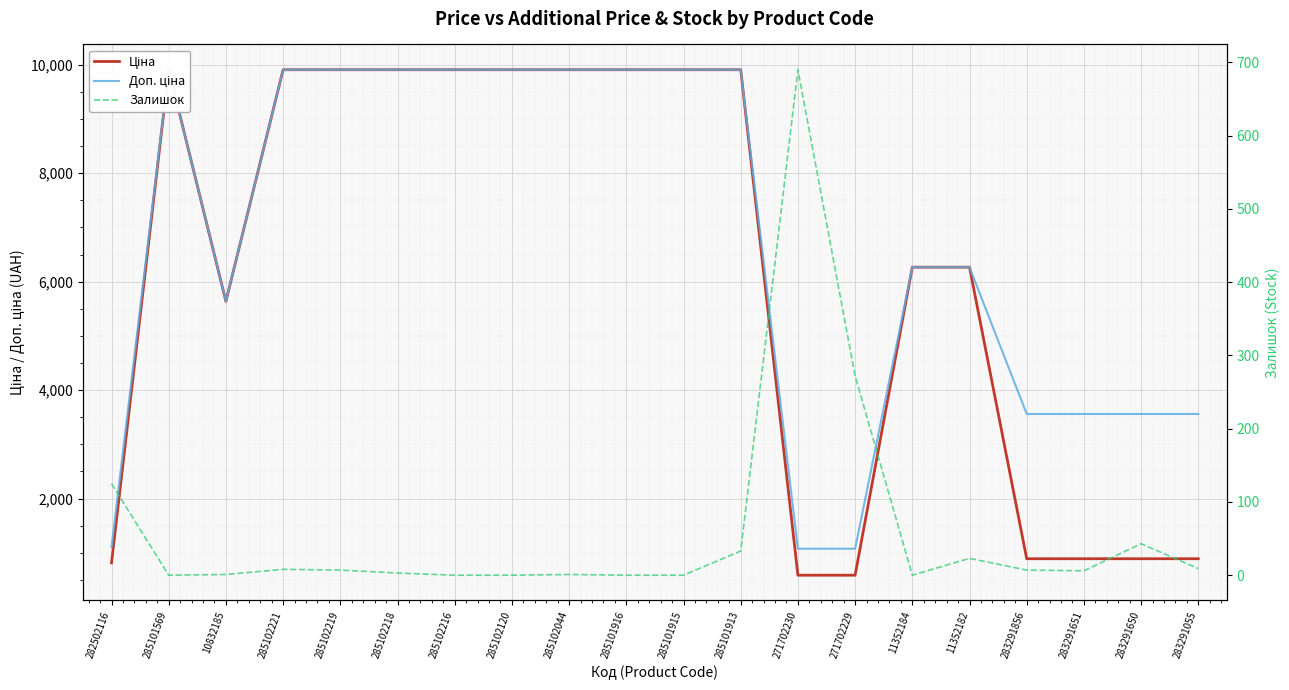

How many lines are shown in the chart?

3